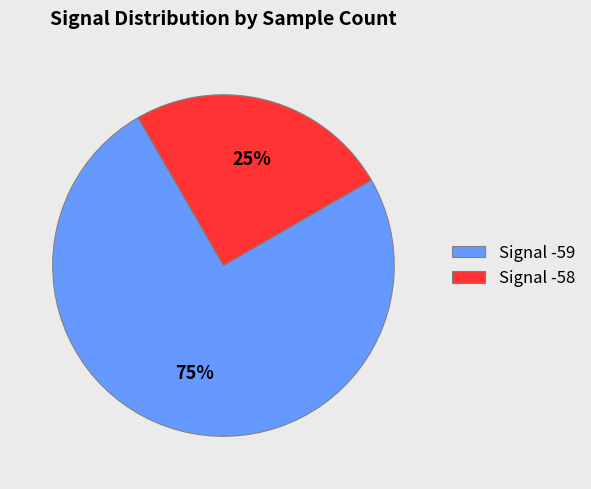

How many slices are in this pie chart?

2